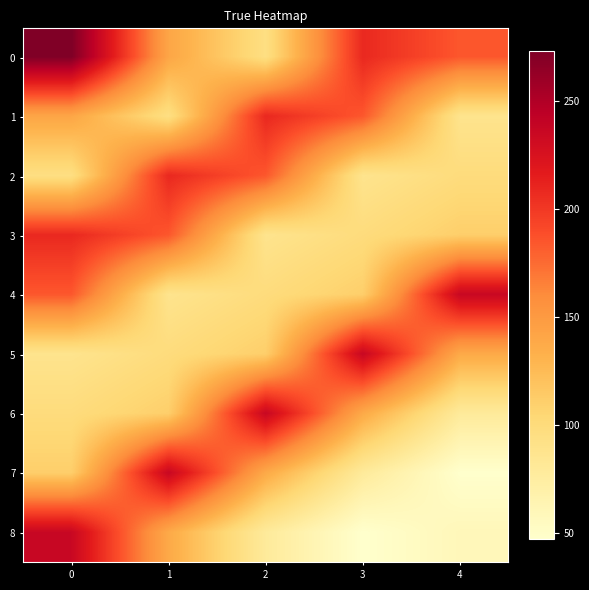

At how many categories does at least one series exceed 124?

5